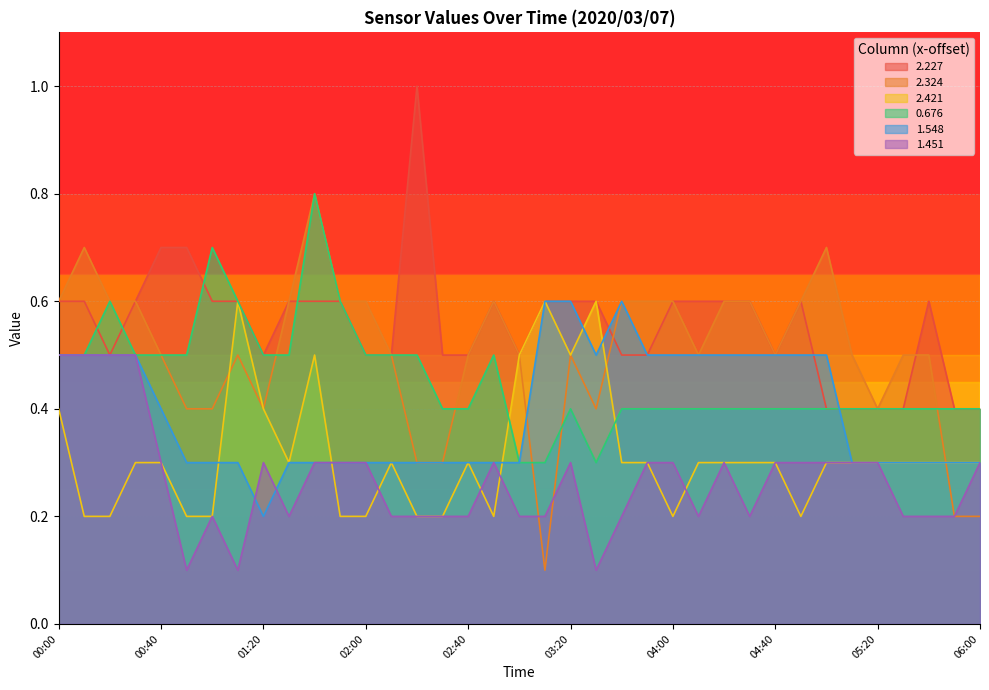

Is it true that 1.548 equals 0.2 at 00:50?

False